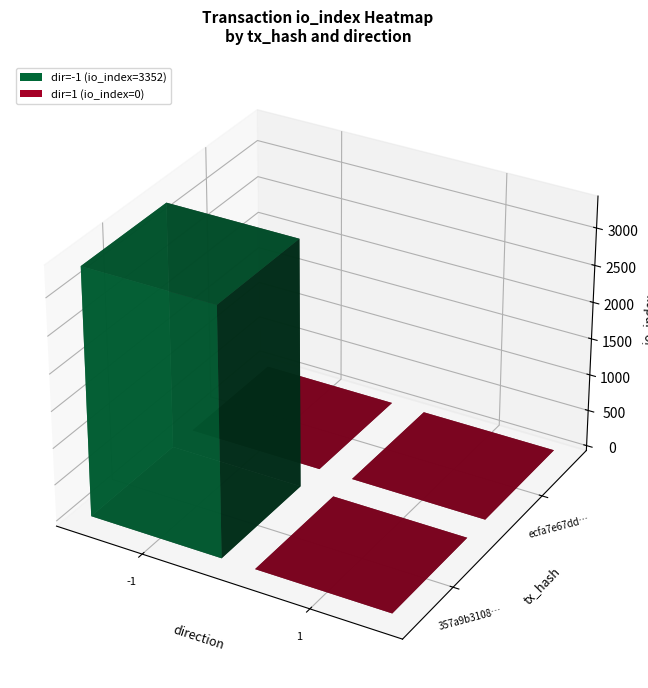

At which category does the chart reach its minimum across all series?

1